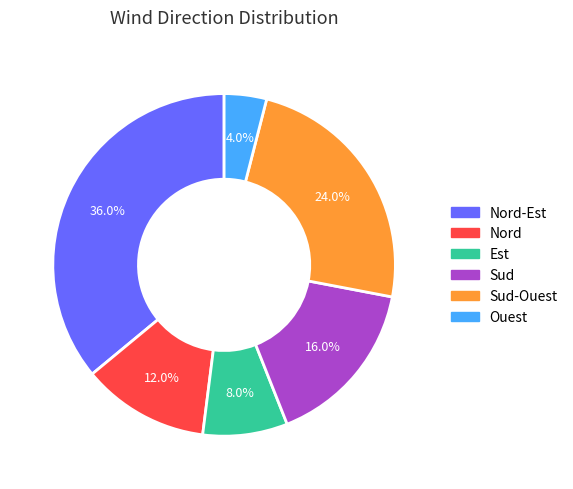

How many slices are in this pie chart?

6